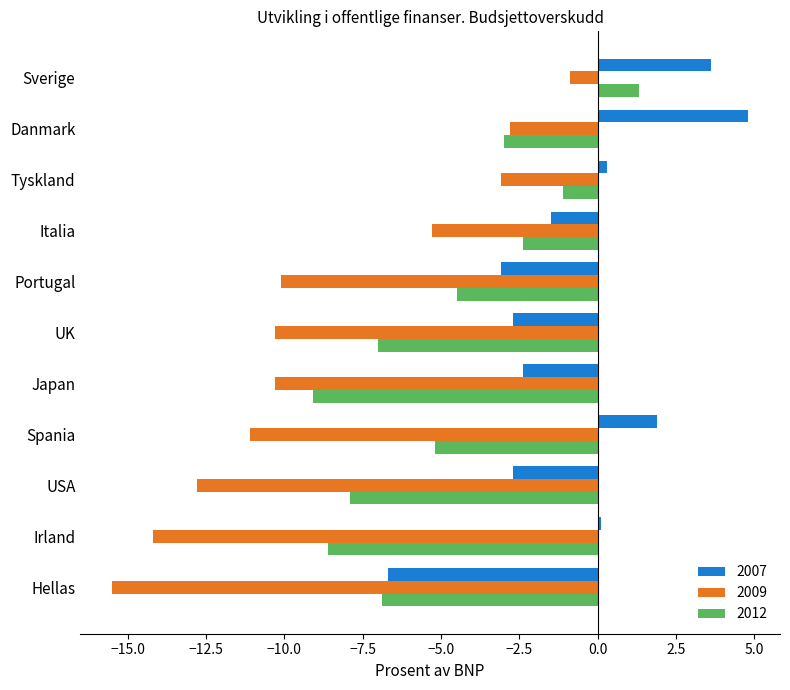

Read the 2012 value at UK.

-7.0